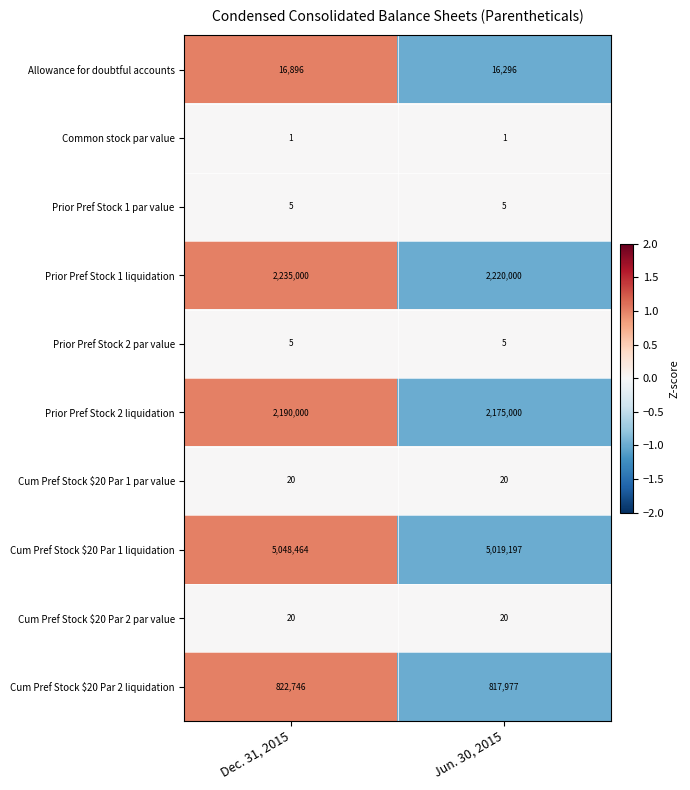

What is the spread (max minus min) of values at Jun. 30, 2015?

5019196